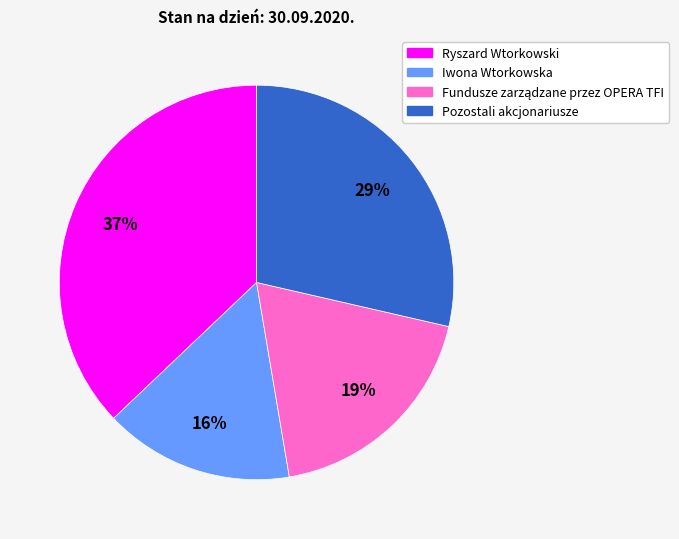

Do Pozostali akcjonariusze and Iwona Wtorkowska together represent more than half of the pie?

No